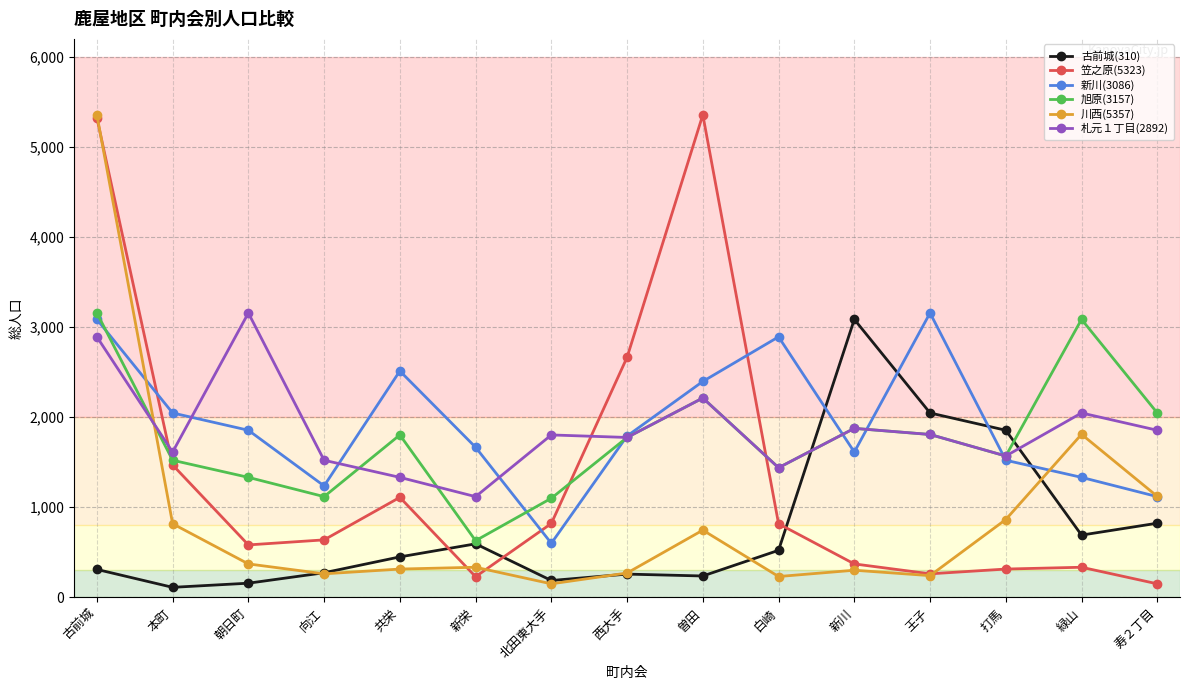

Which category has the highest value in the 旭原(3157) series?

古前城